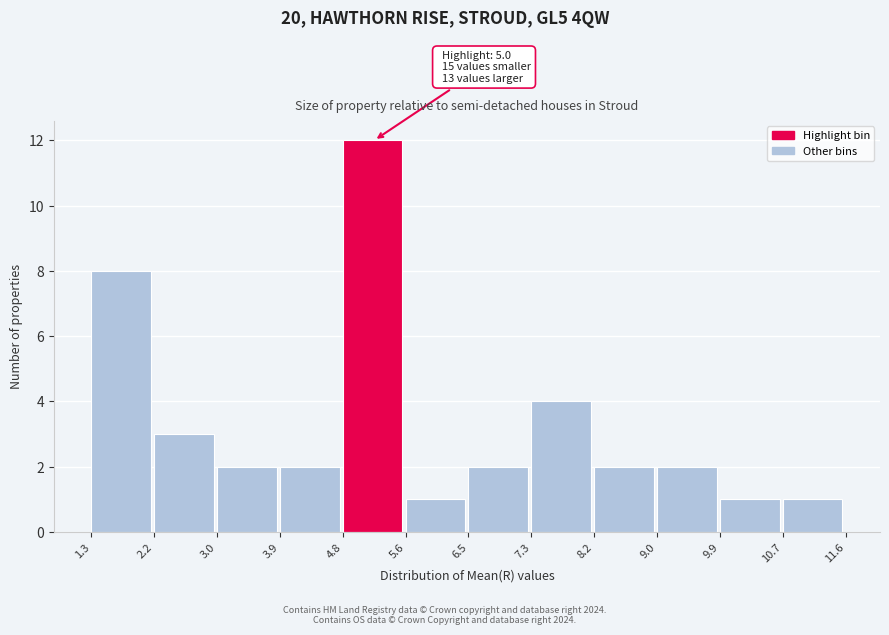

Over which range of the x-axis is the bar tallest?

4.8 to 5.6